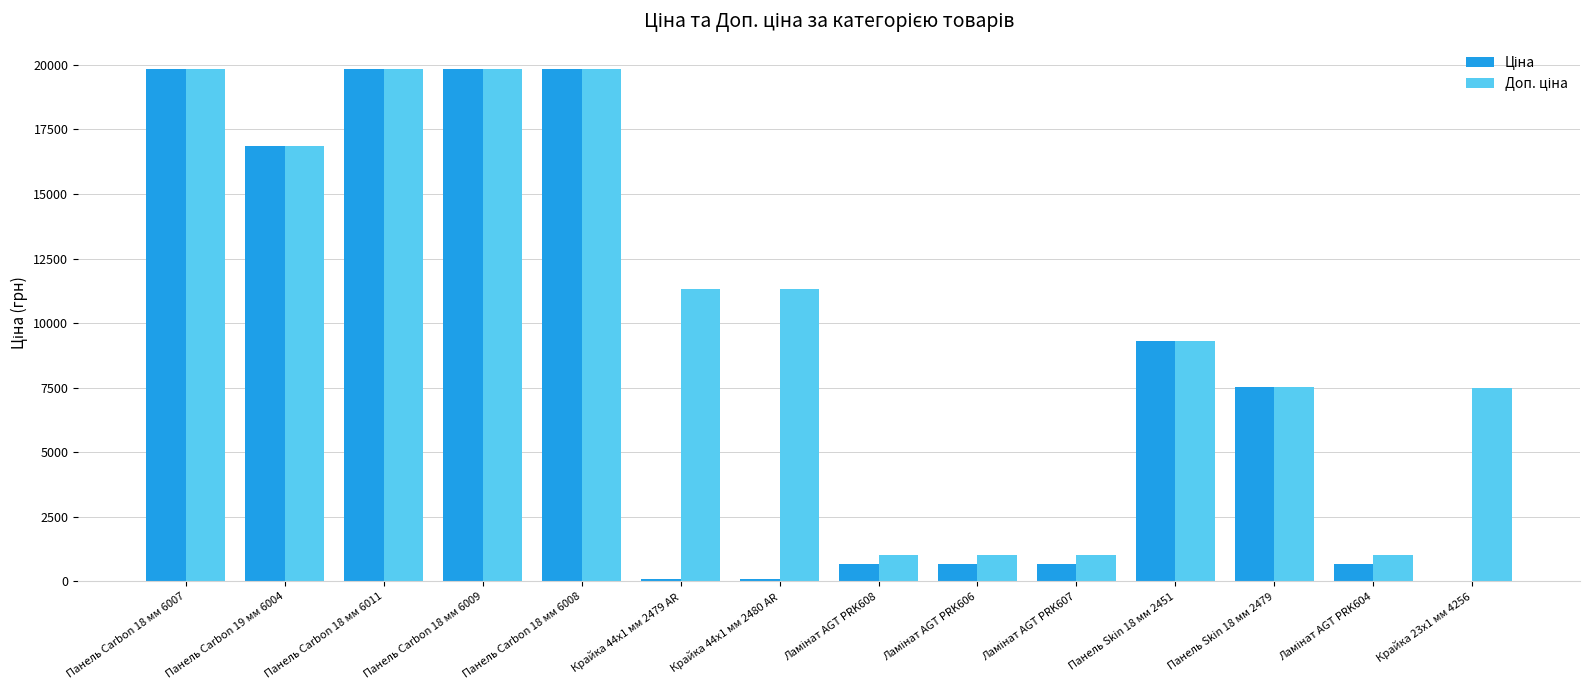

What is the total value across all series at Панель Carbon 18 мм 6011?

39662.1